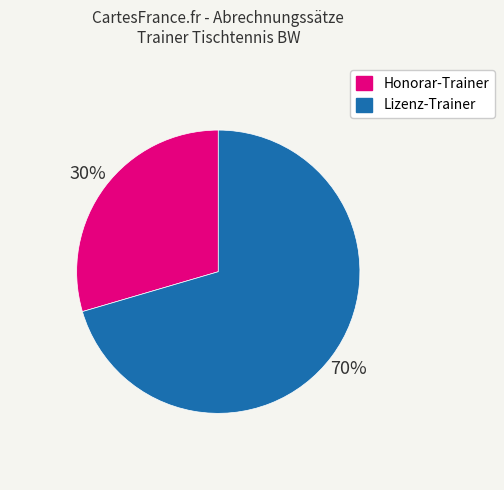

To the nearest percent, what is the average slice percentage?

50%